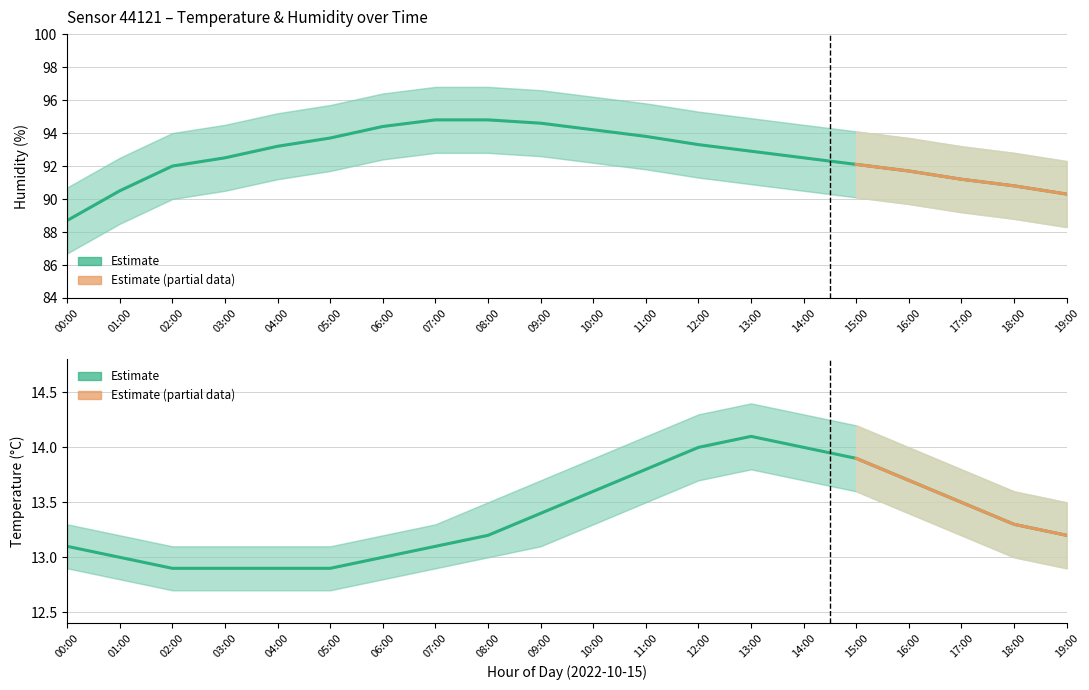

Which series has the widest spread of values?

humidity